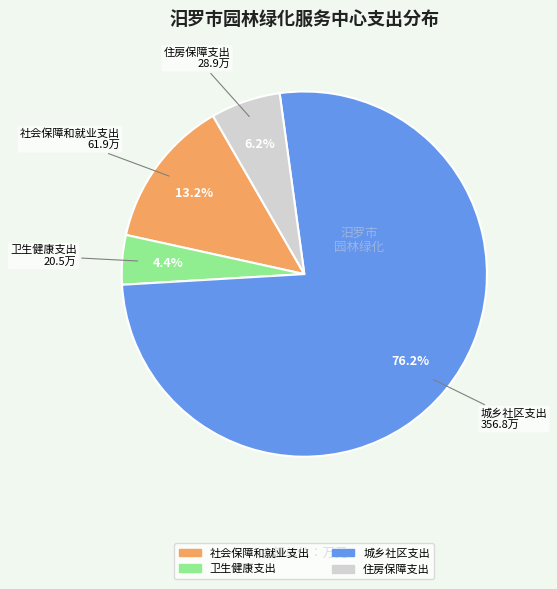

To the nearest percent, what is the difference between the largest and smallest slice percentages?

72%